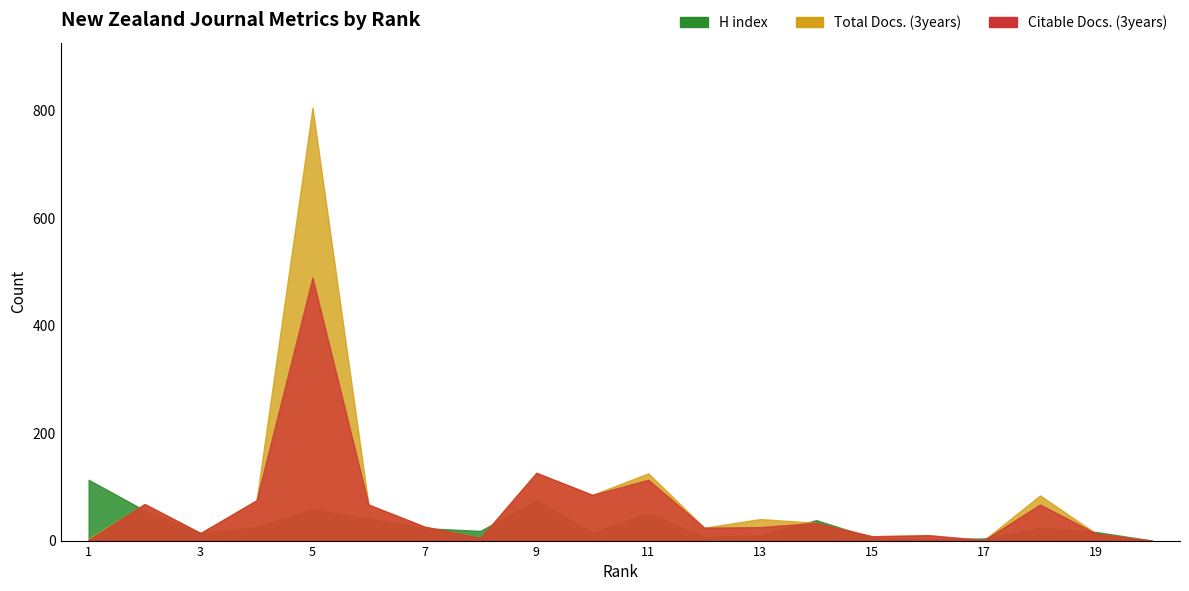

True or false: H index has more than 1 points higher than both neighbors.

True